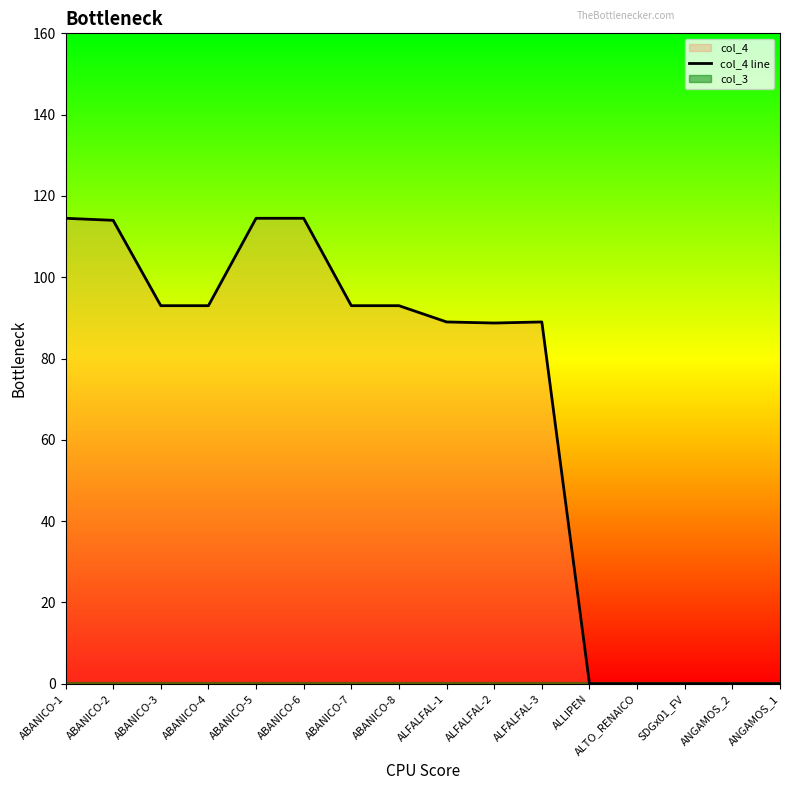

What is the value of the 4th point from the left?

93.0